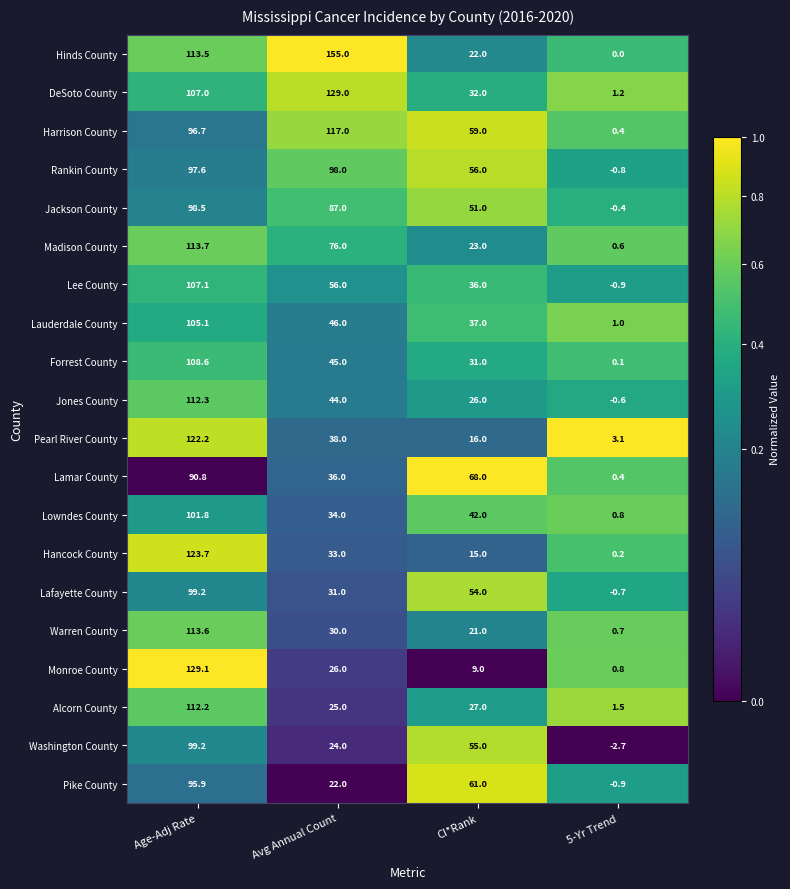

Where is Jackson County nearest to the value 49?

CI*Rank